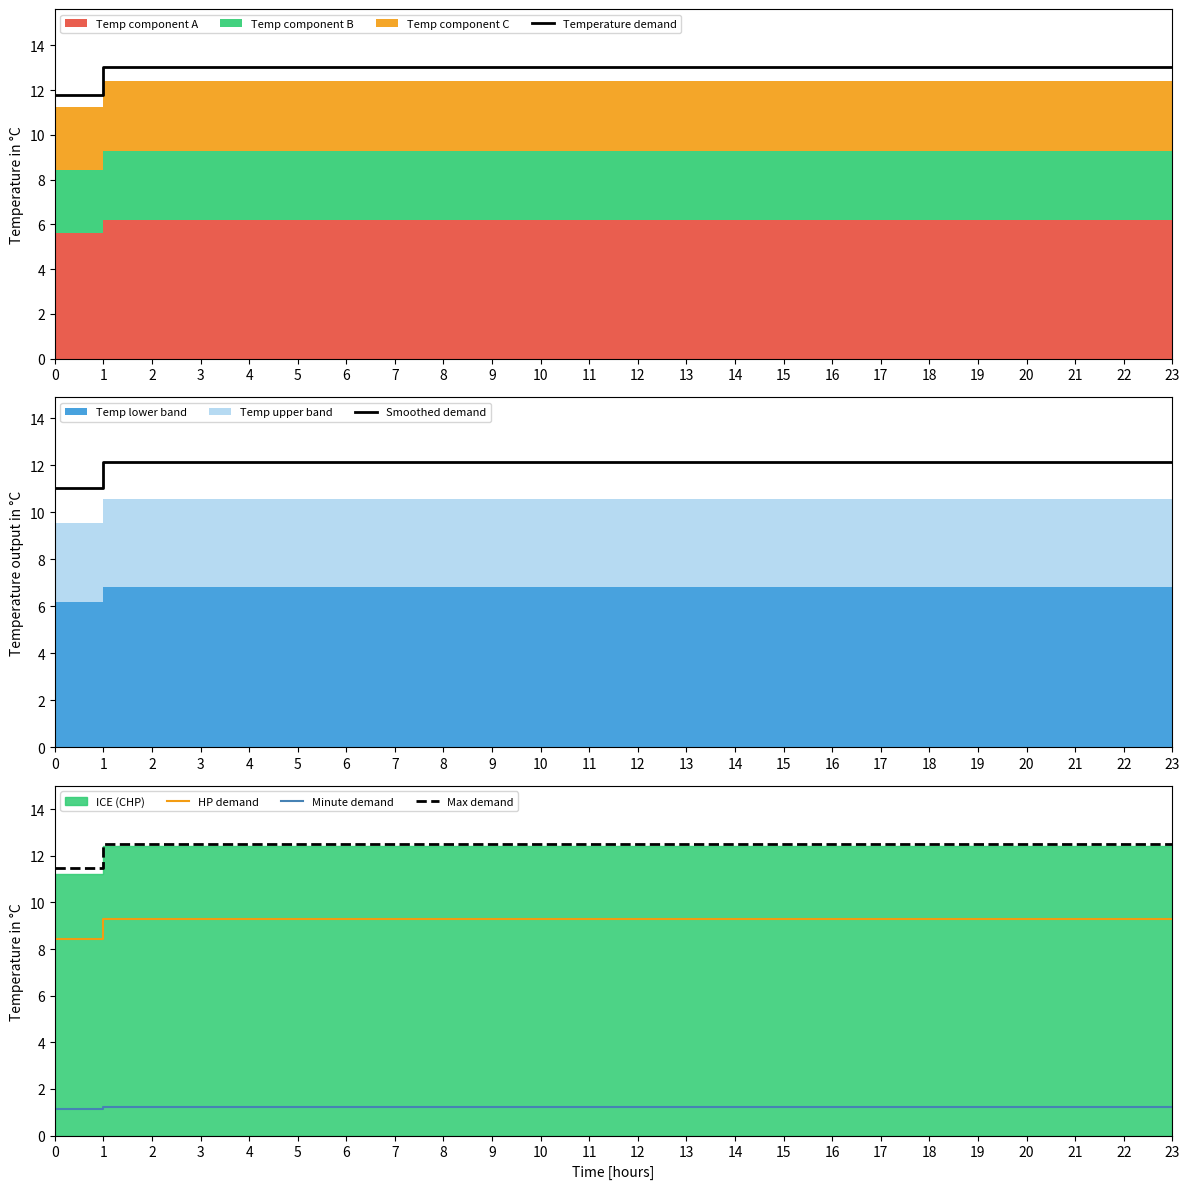

At how many categories does at least one series exceed 6?

24